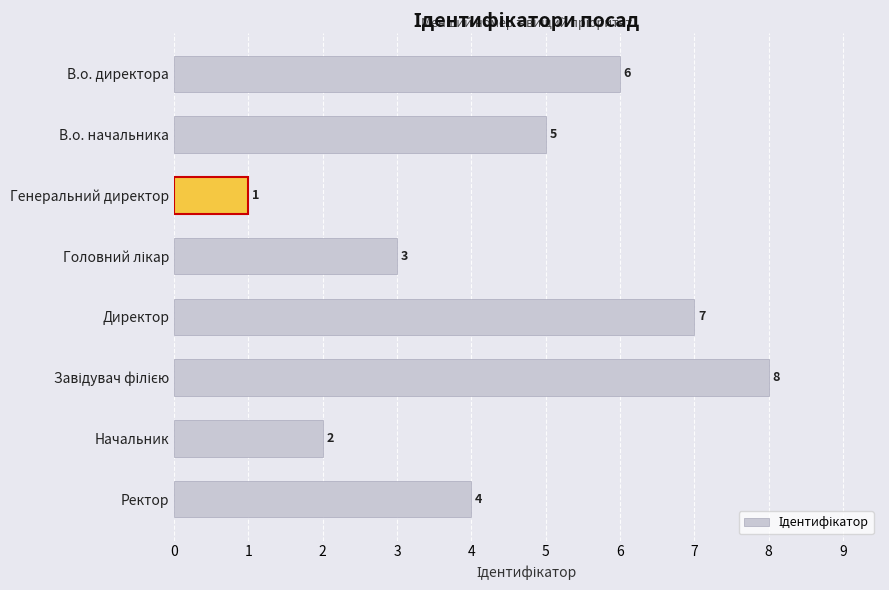

Where is the data nearest to the value 4?

Ректор